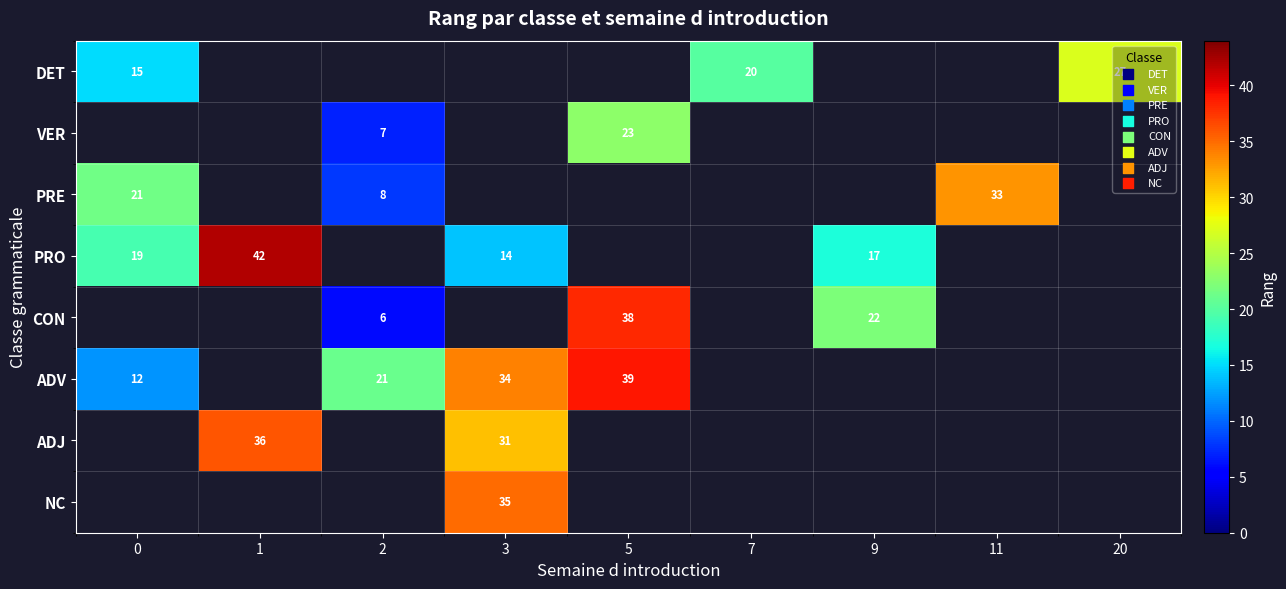

Count the number of data series in this chart.

8